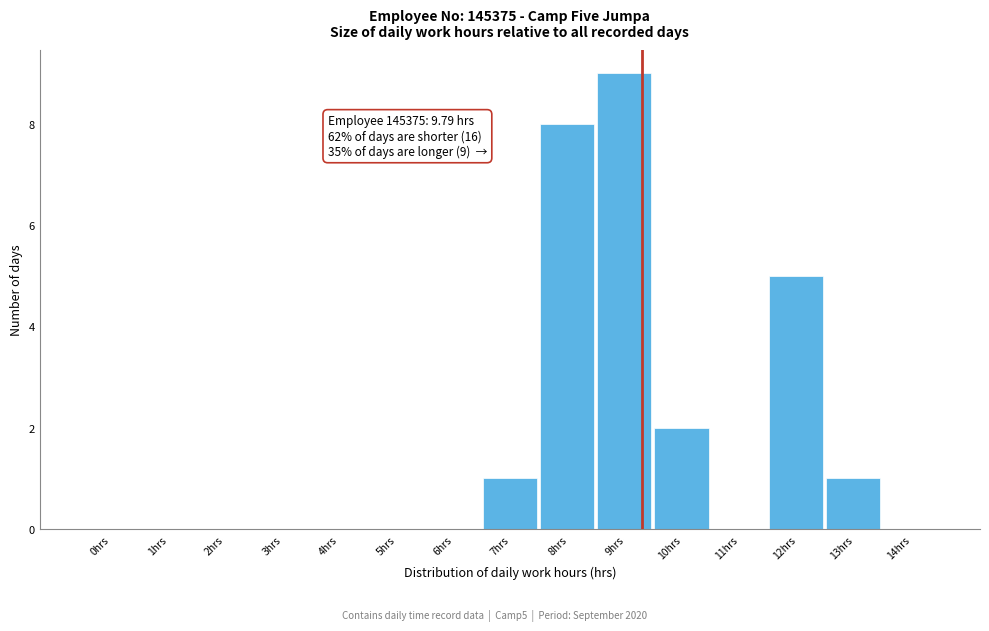

Reading left to right, list all the values displayed in this chart.

0hrs=0	1hrs=0	2hrs=0	3hrs=0	4hrs=0	5hrs=0	6hrs=0	7hrs=1	8hrs=8	9hrs=9	10hrs=2	11hrs=0	12hrs=5	13hrs=1	14hrs=0